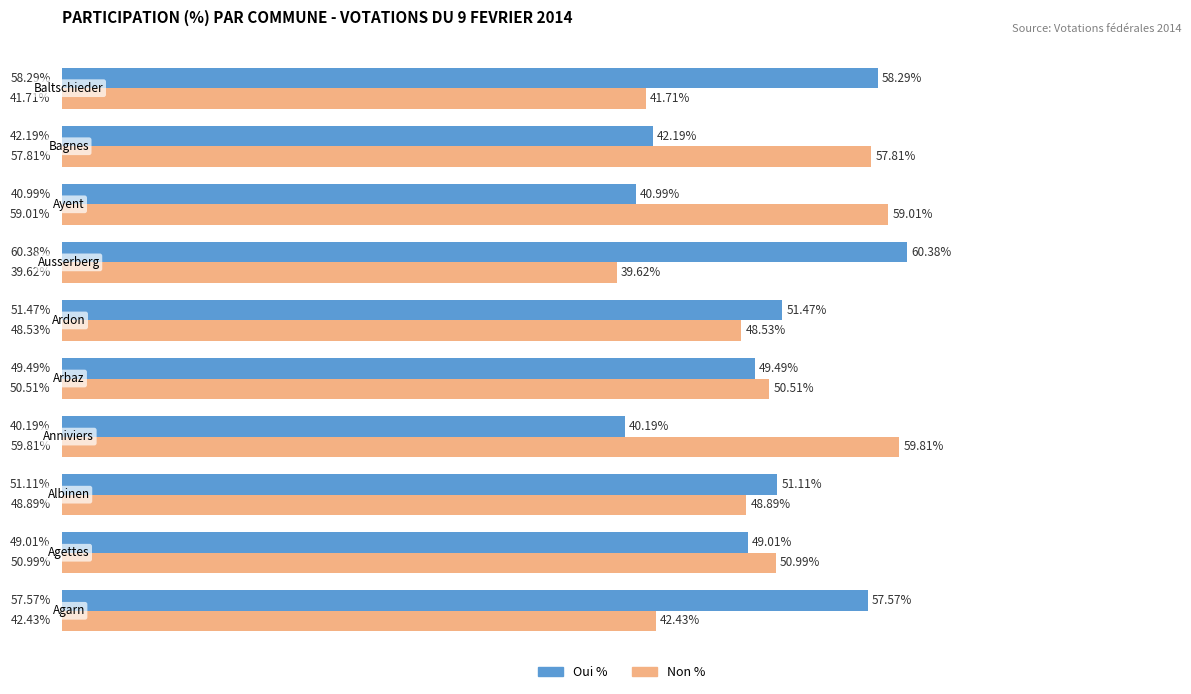

Which series has the largest total across all categories?

Oui %